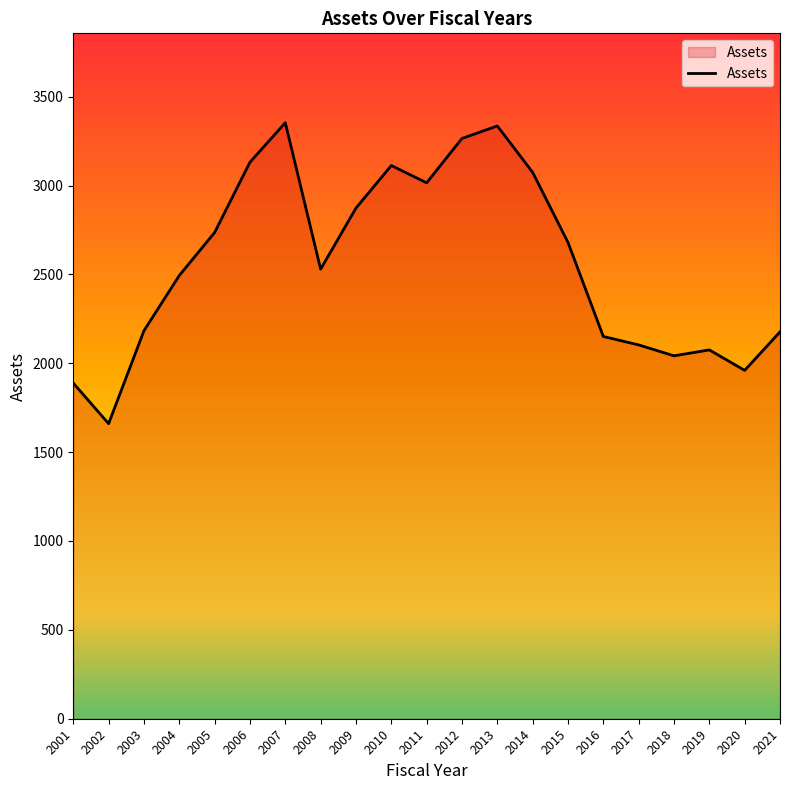

Where is the first local minimum?

2002